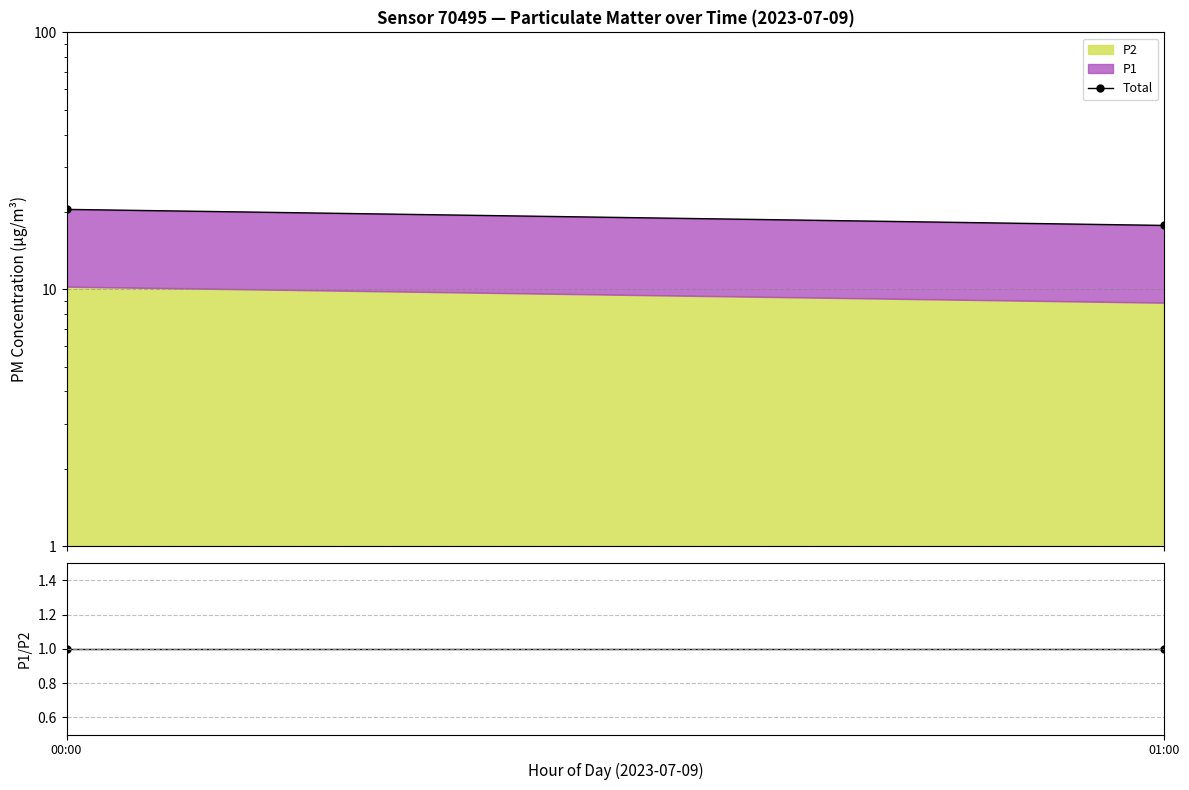

How many data points in Total are less than 20?

1